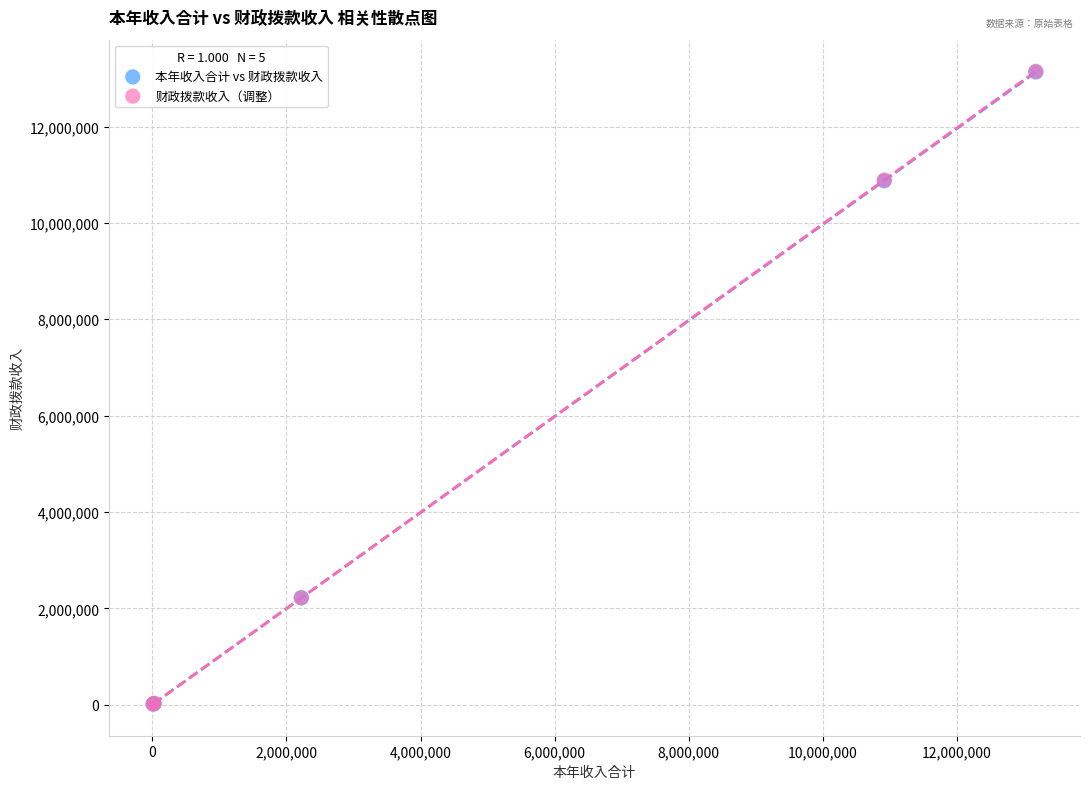

Which series has the widest spread of Y values?

财政拨款收入（调整）